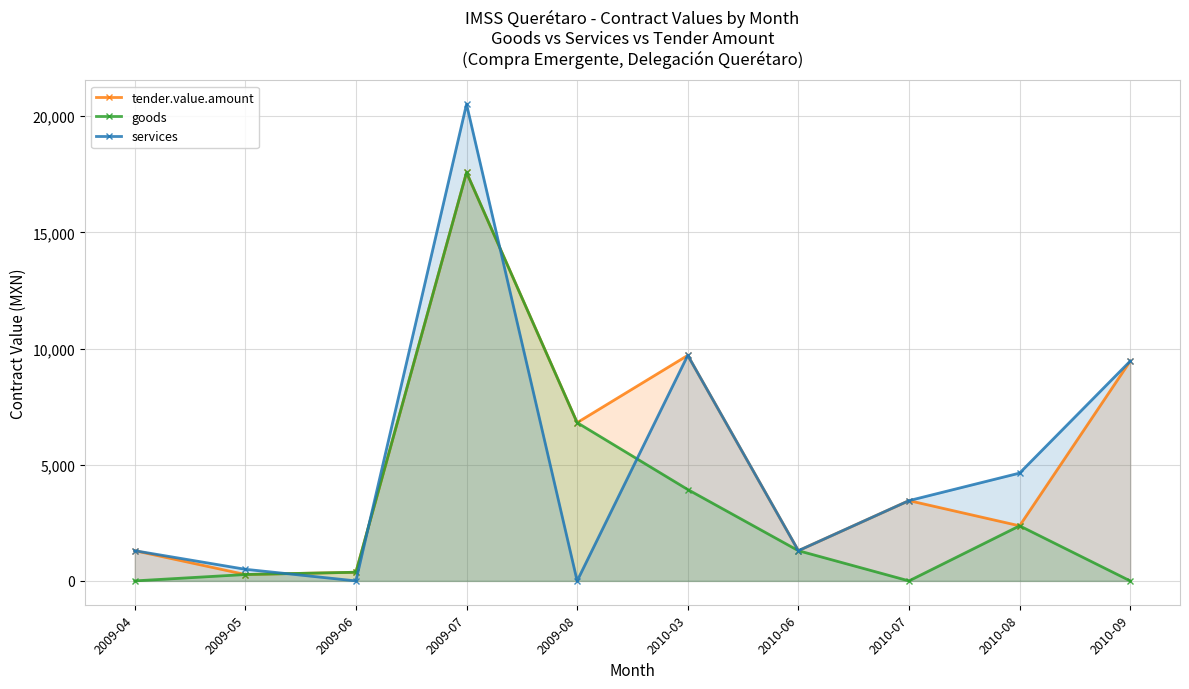

True or false: tender.value.amount and services cross at least once.

True